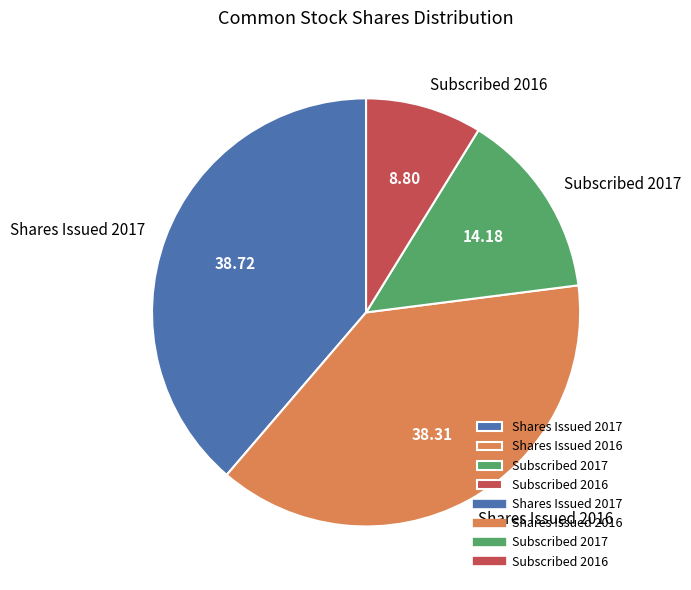

Is the sum of Subscribed 2017 and Shares Issued 2016 greater than half?

Yes